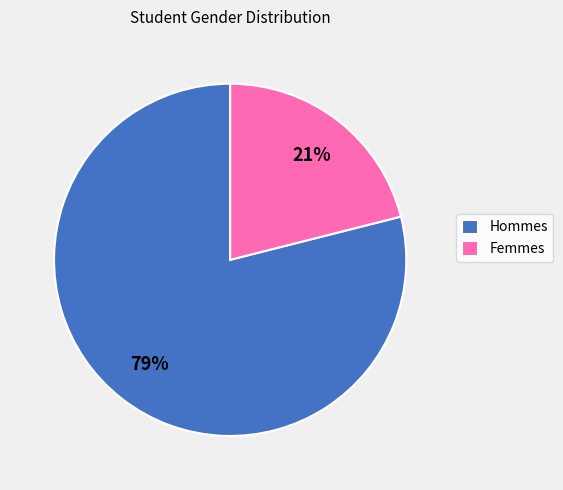

Rank the categories by value from lowest to highest.

Femmes, Hommes